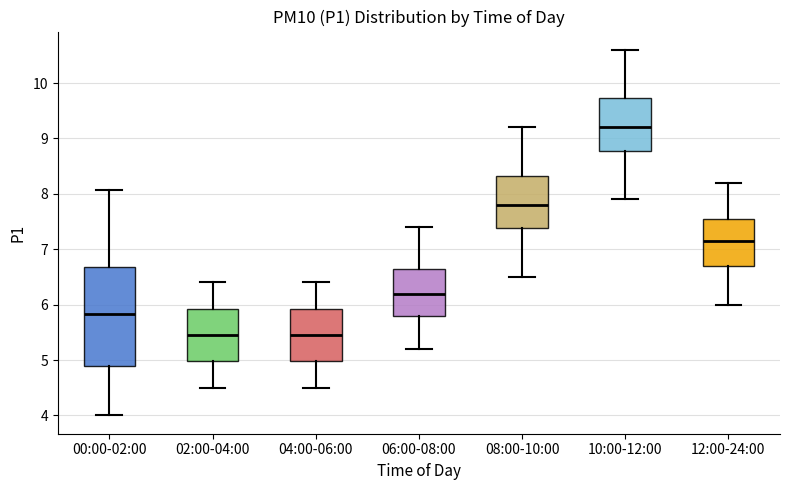

Reading left to right, read every box against the y-axis: the position of its median line, the range the box covers, and the ends of its whiskers. The values are not printed on the chart, so give them approximately, as read against the axis.

00:00-02:00: median 5.8, box 4.9 to 6.7, whiskers 4.0 to 8.1
02:00-04:00: median 5.5, box 5.0 to 5.9, whiskers 4.5 to 6.4
04:00-06:00: median 5.5, box 5.0 to 5.9, whiskers 4.5 to 6.4
06:00-08:00: median 6.2, box 5.8 to 6.7, whiskers 5.2 to 7.4
08:00-10:00: median 7.8, box 7.4 to 8.3, whiskers 6.5 to 9.2
10:00-12:00: median 9.2, box 8.8 to 9.7, whiskers 7.9 to 10.6
12:00-24:00: median 7.2, box 6.7 to 7.6, whiskers 6.0 to 8.2